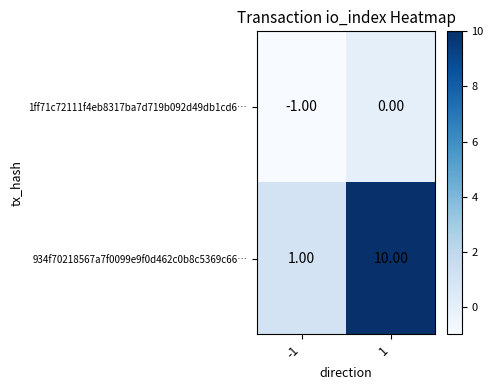

Which series has the largest range (max minus min)?

934f70218567a7f0099e9f0d462c0b8c5369c66…